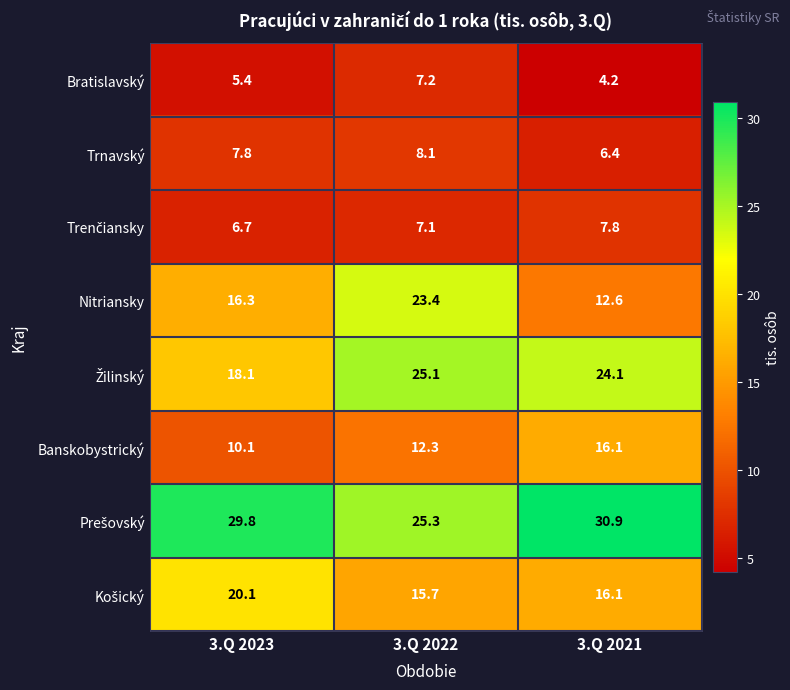

What is the average value of the Banskobystrický series?

12.8